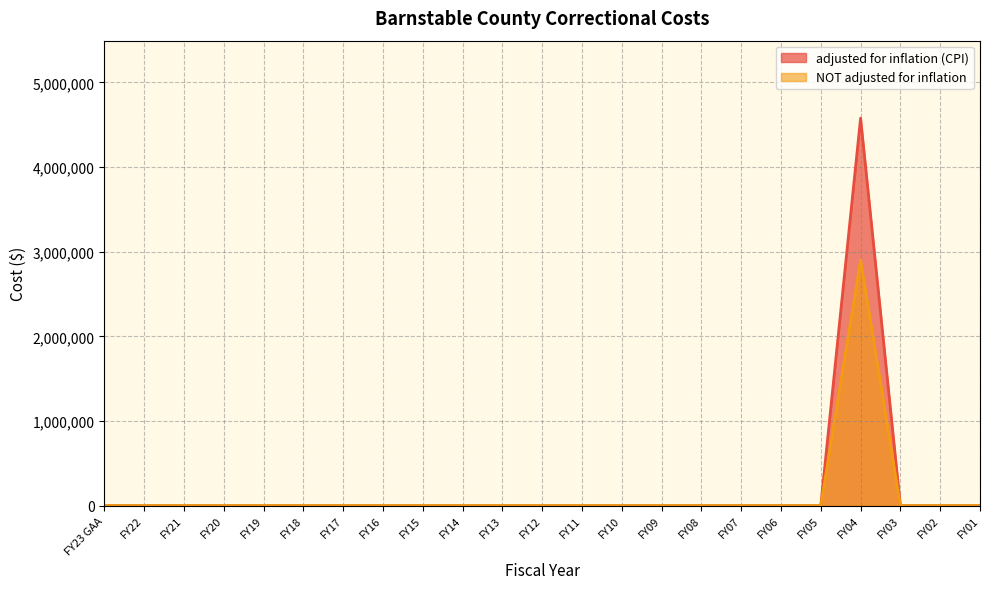

How many interior local peaks does the NOT adjusted for inflation series have?

1